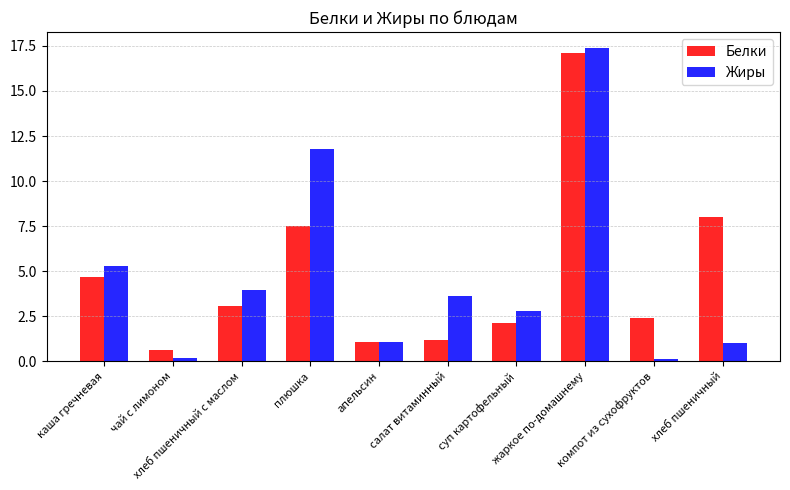

What is the maximum value shown in the chart?

17.4